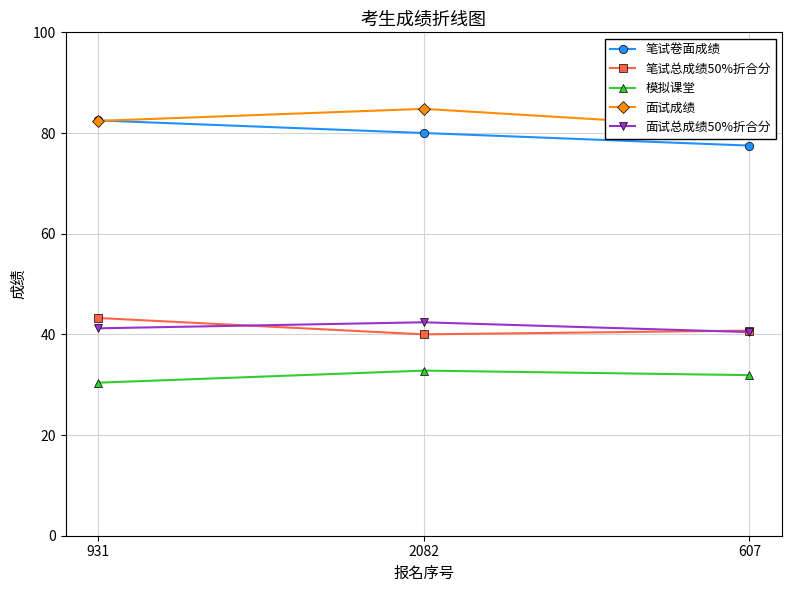

List the series in order of their peak value, highest first.

面试成绩, 笔试卷面成绩, 笔试总成绩50%折合分, 面试总成绩50%折合分, 模拟课堂